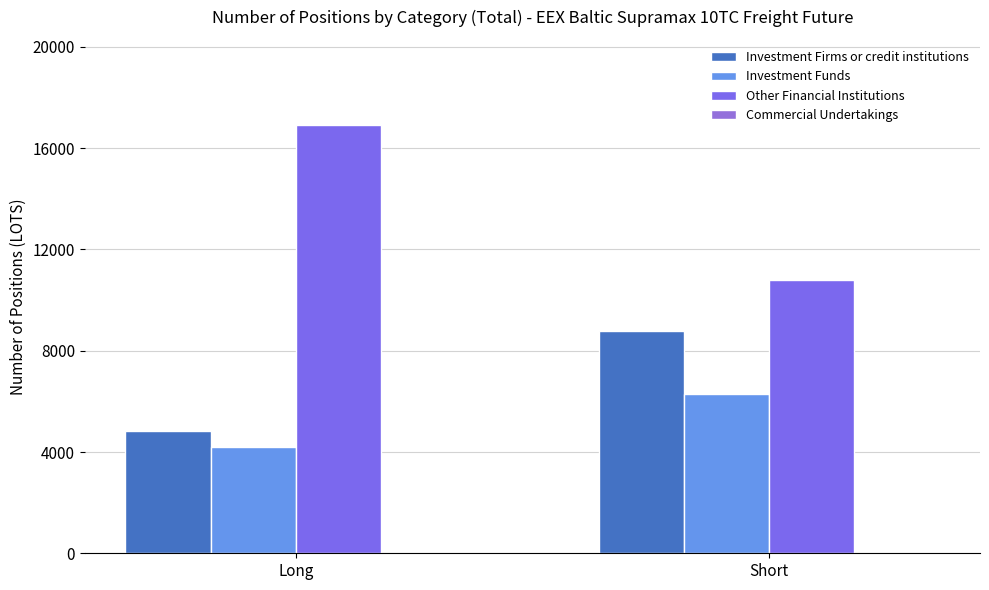

What is the total value across all series at Short?

25819.6